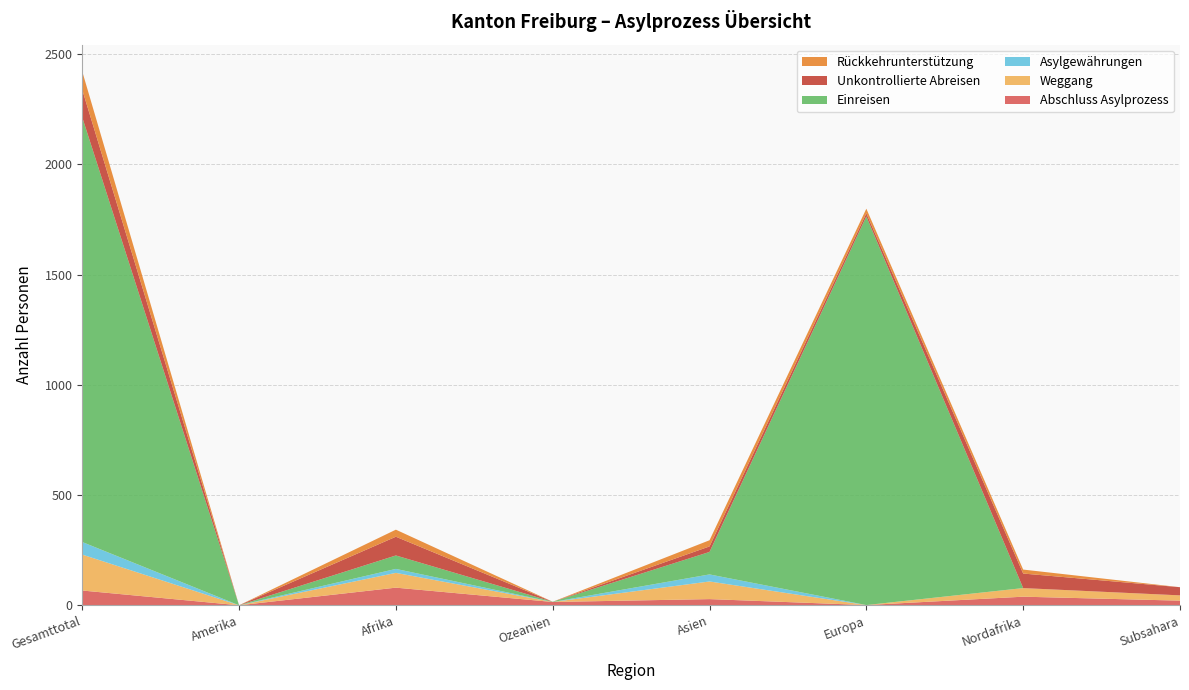

Reading left to right, extract all data points from this chart.

Abschluss Asylprozess: 67	0	80	15	28	1	39	21
Weggang: 163	0	67	0	80	0	39	24
Asylgewährungen: 57	0	18	0	32	0	0	0
Einreisen: 1927	0	61	1	102	1763	0	0
Unkontrollierte Abreisen: 125	0	85	0	25	14	66	37
Rückkehrunterstützung: 83	0	32	0	28	21	18	0